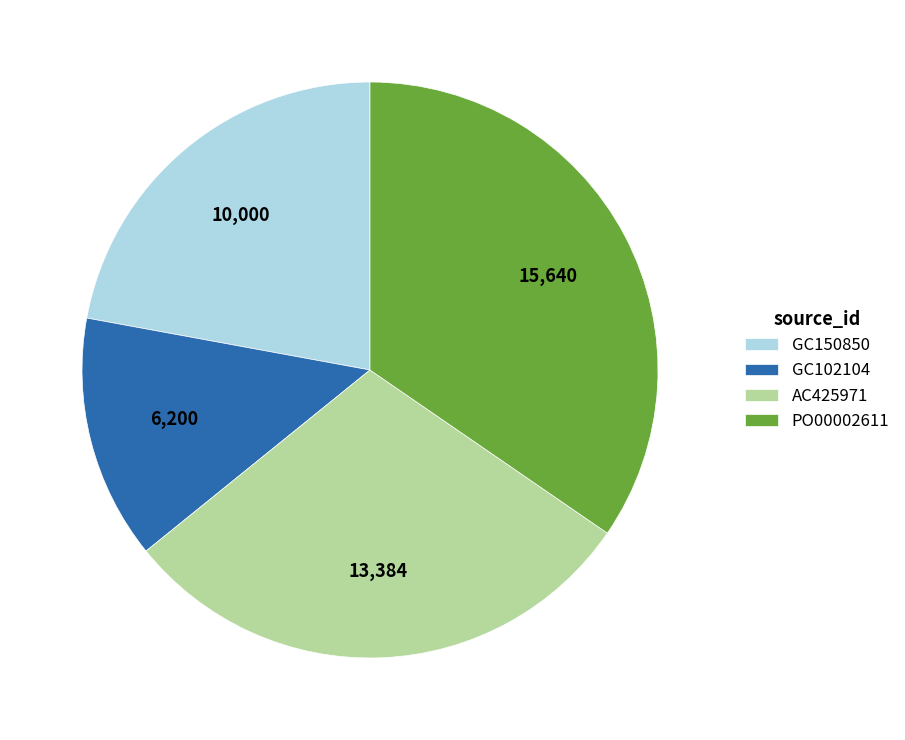

Combined, do GC150850 and AC425971 account for over 50%?

Yes